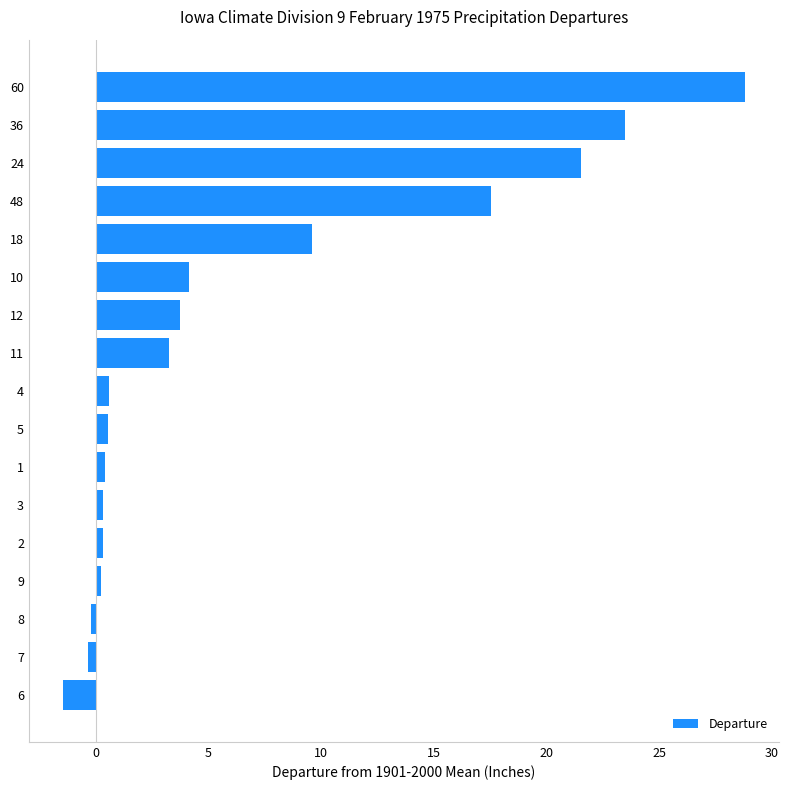

Is it true that the value at 48 is 12.2?

False